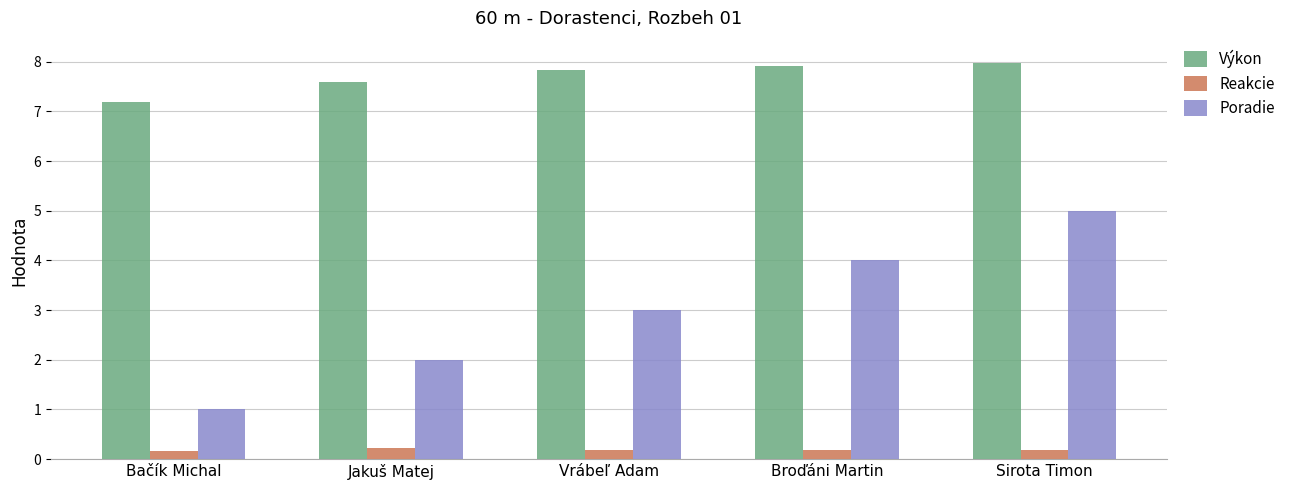

Reading left to right, transcribe all the data shown in this chart.

Výkon: Bačík Michal=7.2	Jakuš Matej=7.6	Vrábeľ Adam=7.8	Broďáni Martin=7.9	Sirota Timon=8.0
Reakcie: Bačík Michal=0.2	Jakuš Matej=0.2	Vrábeľ Adam=0.2	Broďáni Martin=0.2	Sirota Timon=0.2
Poradie: Bačík Michal=1.0	Jakuš Matej=2.0	Vrábeľ Adam=3.0	Broďáni Martin=4.0	Sirota Timon=5.0